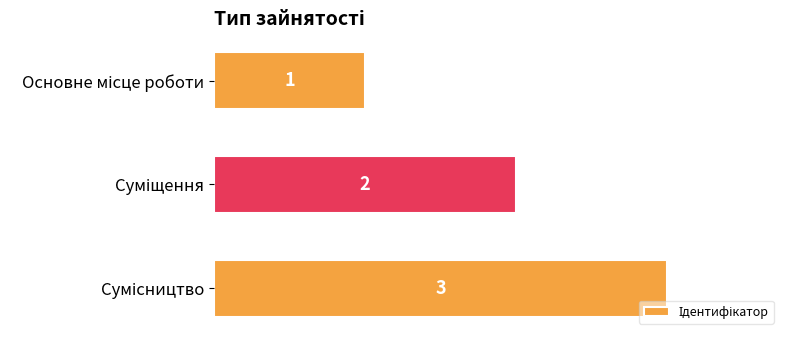

Count the values in the range 1 to 3.

3